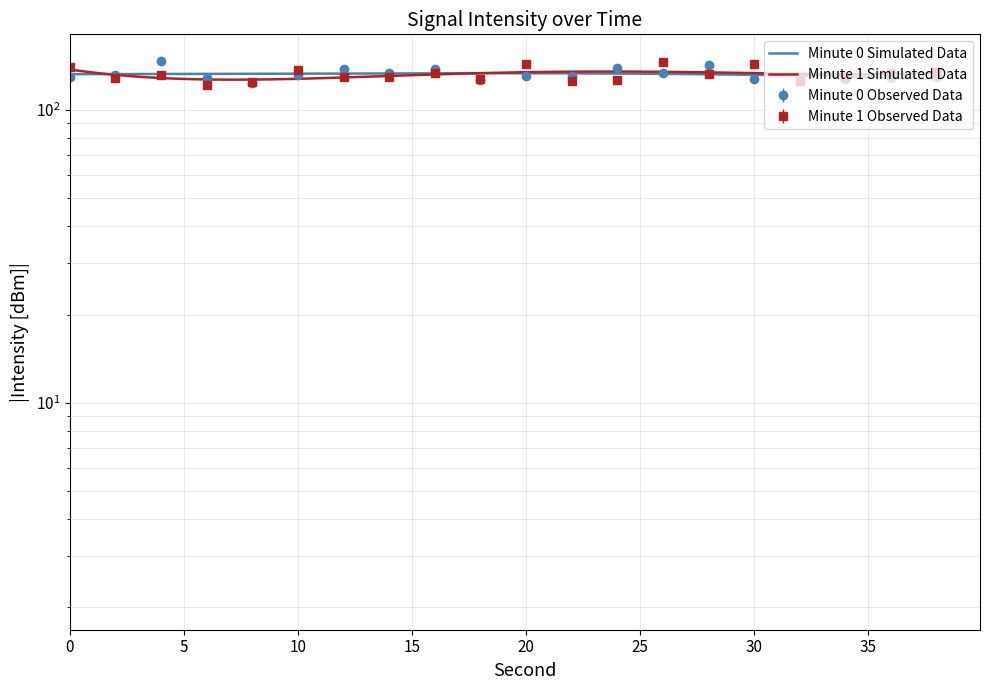

What is the label of the 4th point from the left?

15